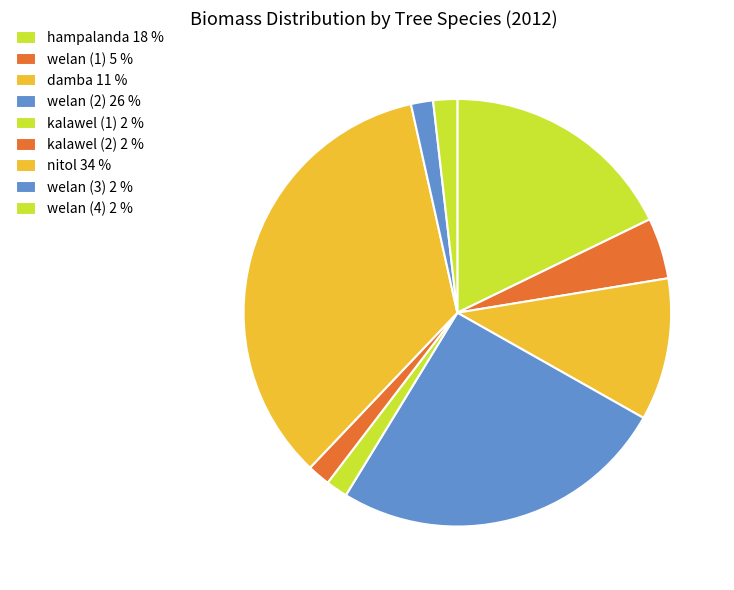

To the nearest percent, what is the average slice percentage?

11%